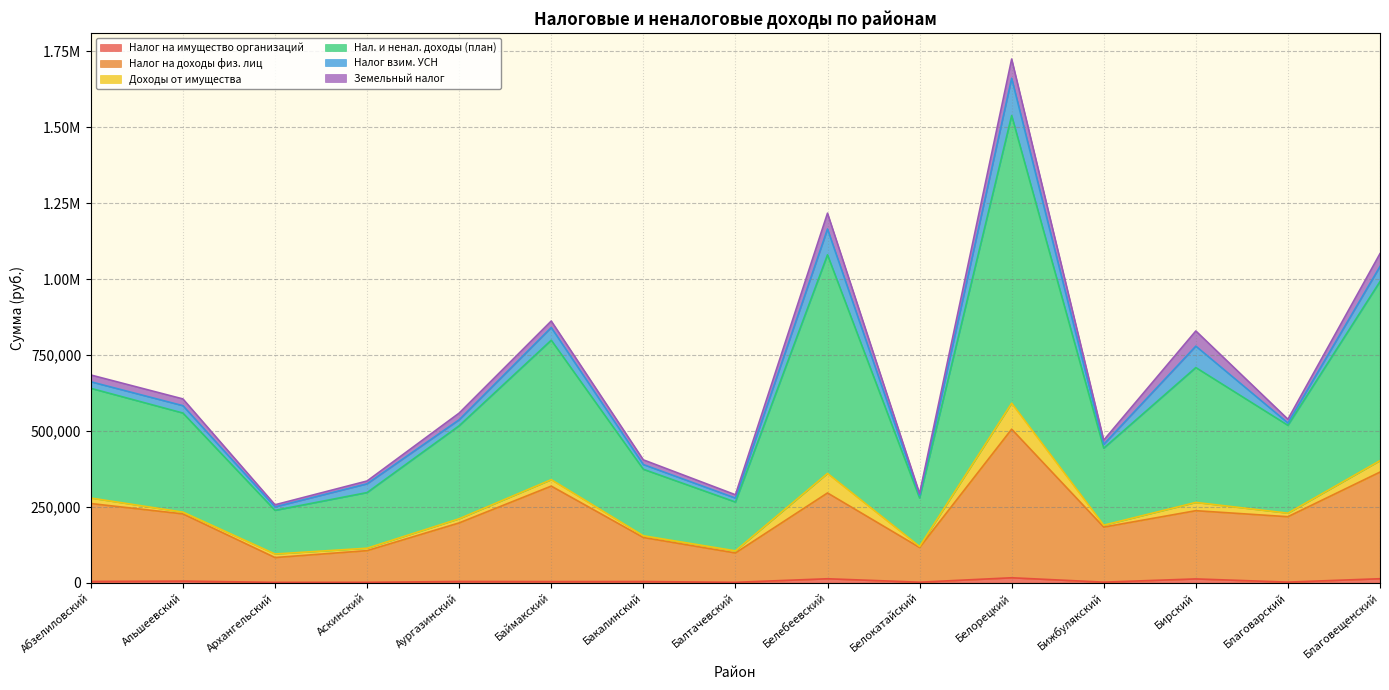

Which series has the widest spread of values?

Нал. и ненал. доходы (план)